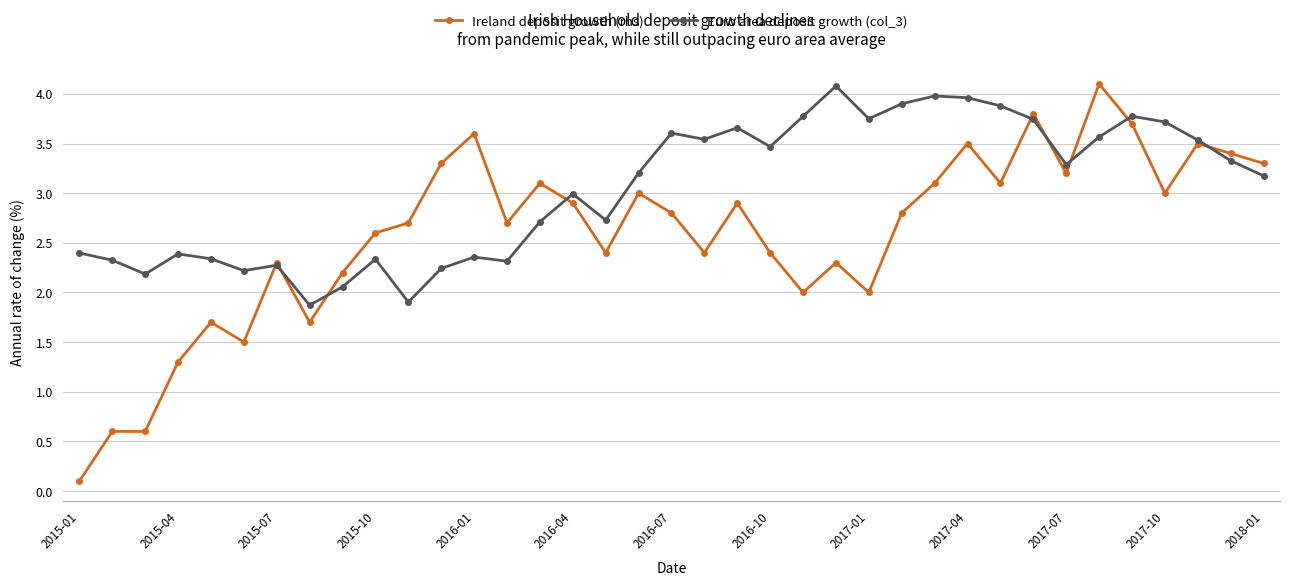

What is the value of the Ireland deposit growth (rhs) point at the 29th from the left?

3.1